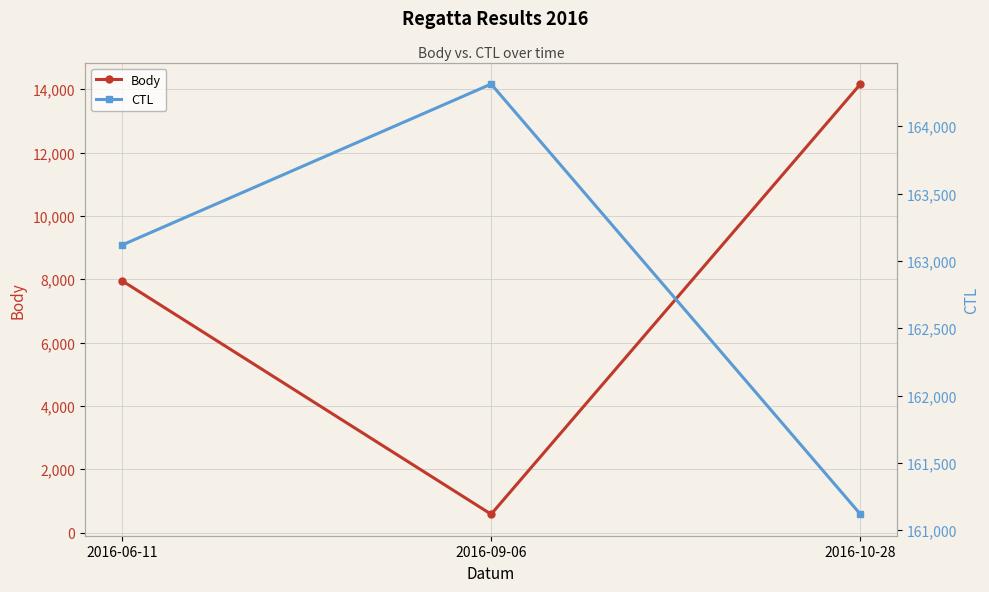

True or false: CTL has a value of 164313 at 2016-09-06.

True